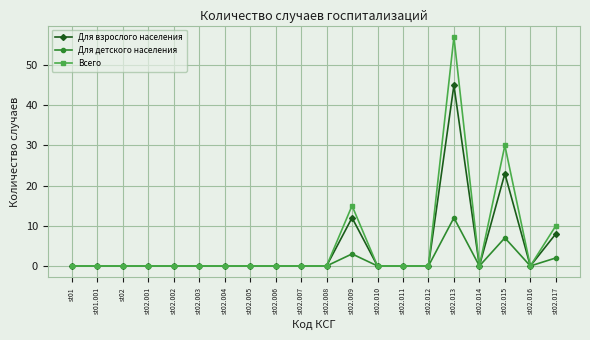

Which series has the widest spread of values?

Всего